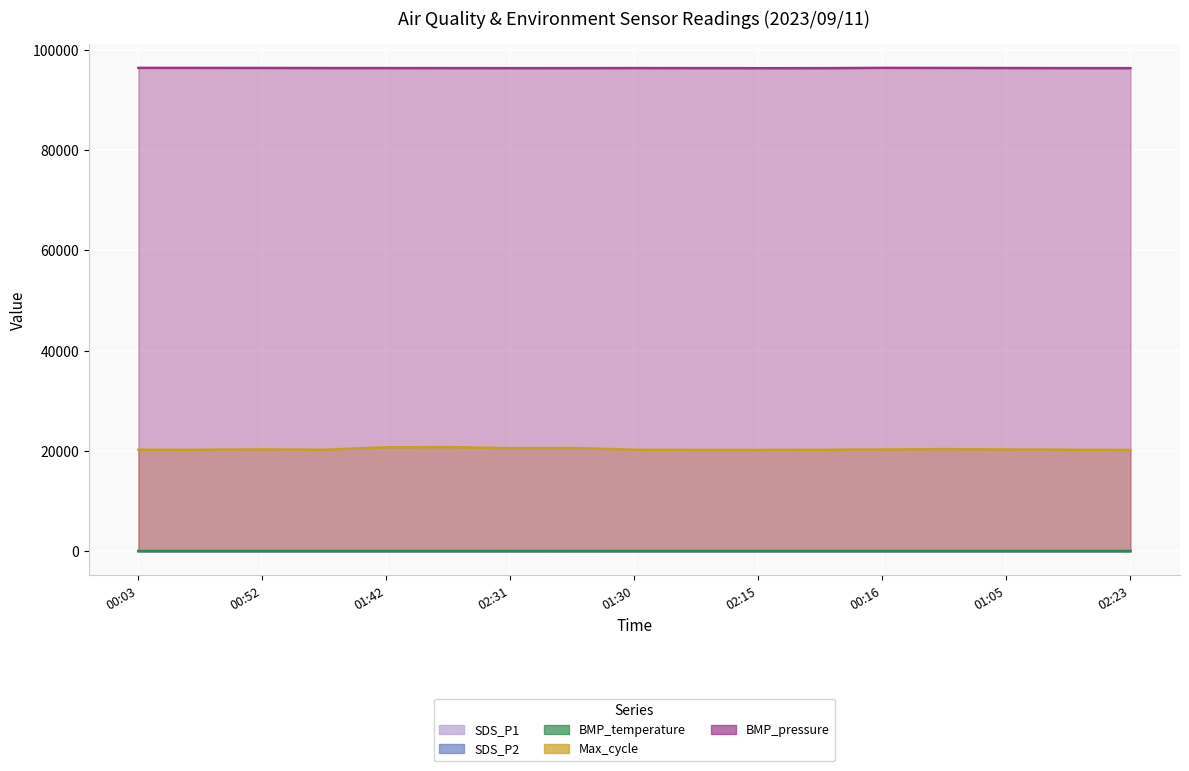

What is the label of the 15th point from the left?

01:05